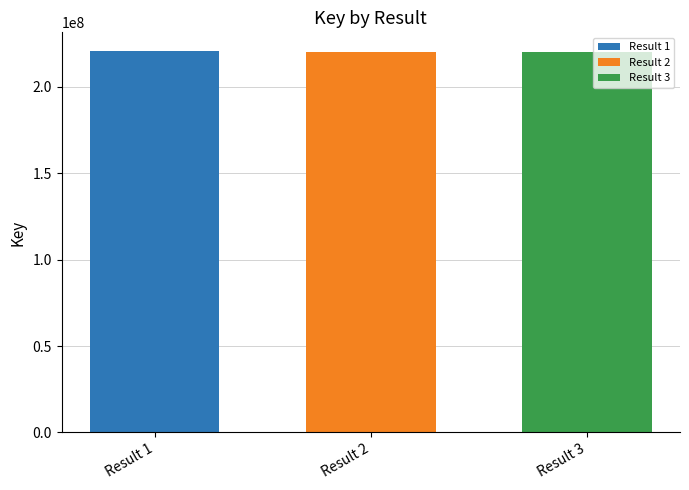

What is the spread (max minus min) of values at Result 2?

167814